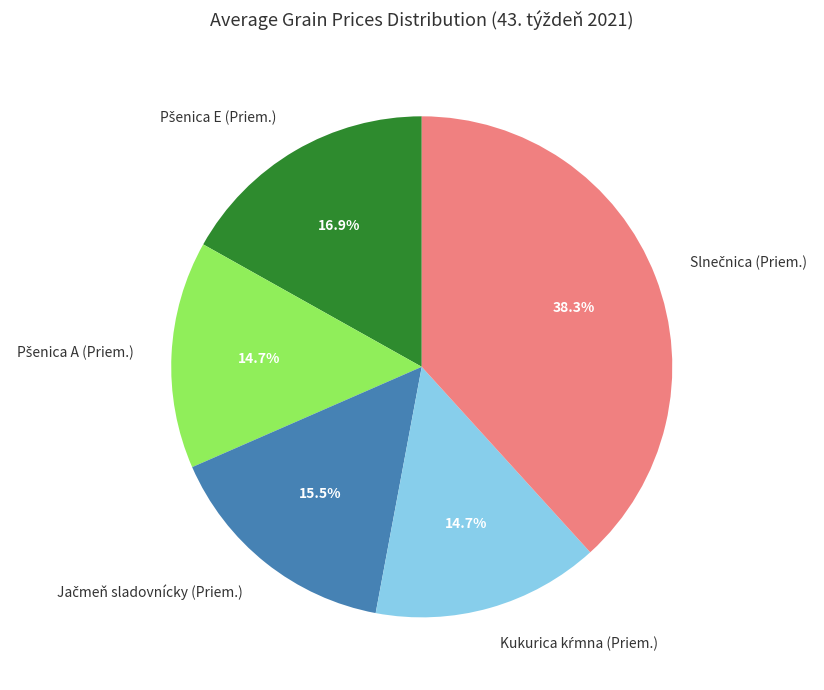

Is there a majority slice in this chart?

No